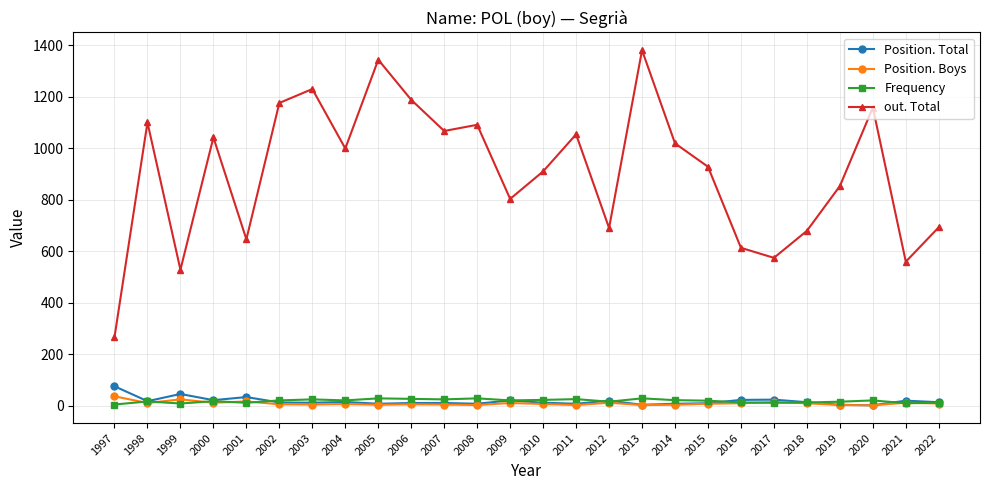

What is the highest value of the out. Total series?

1381